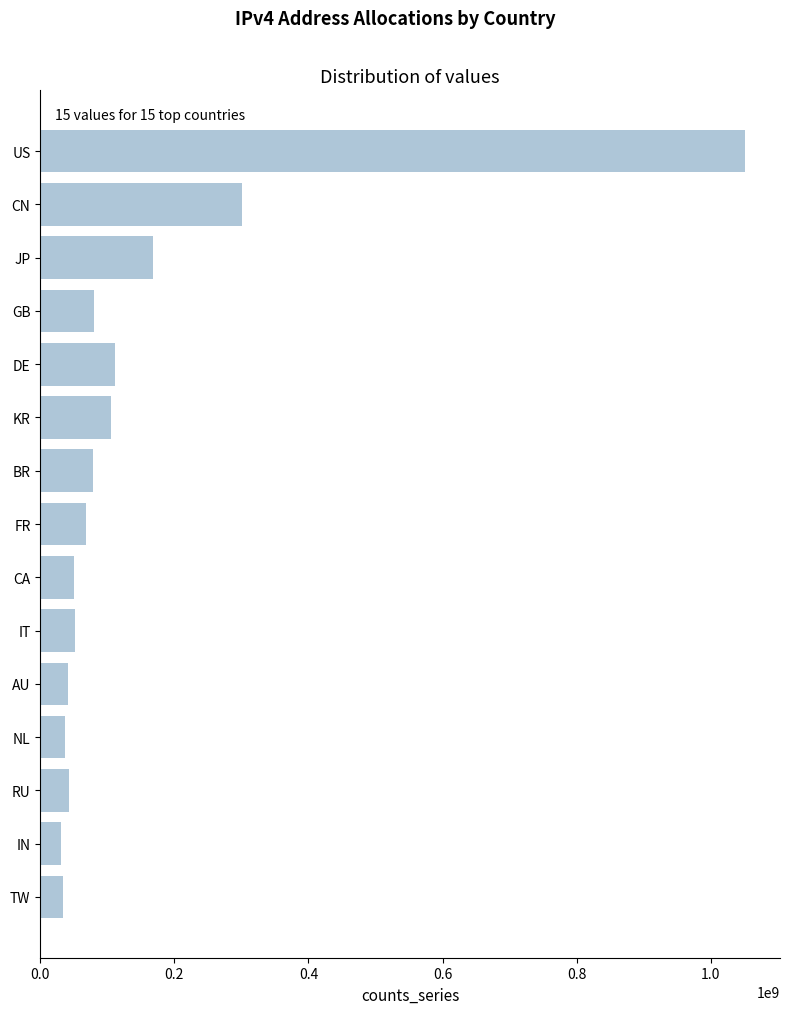

Where is the data nearest to the value 540542224?

CN